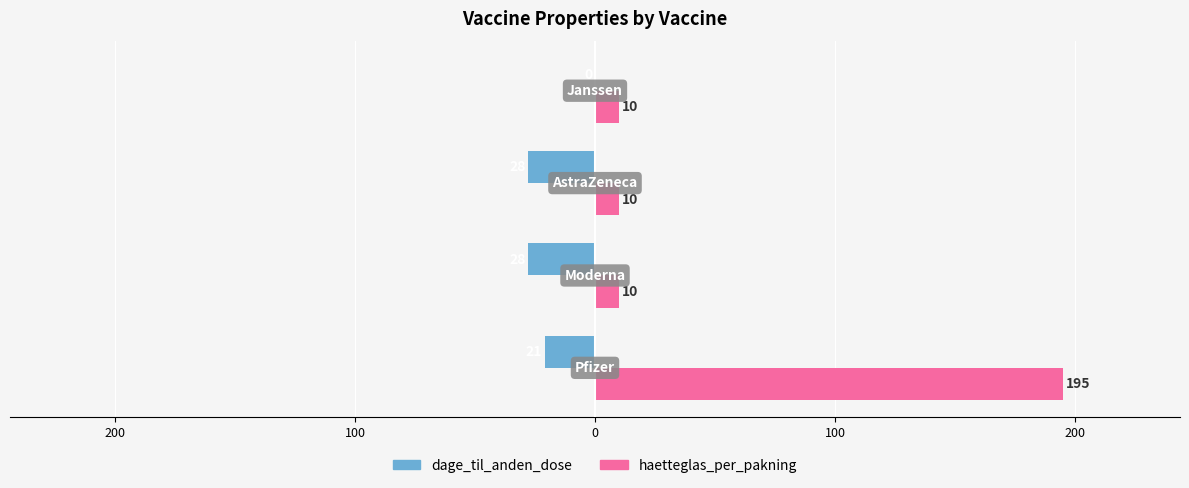

What are all the series names shown in the legend?

dage_til_anden_dose, haetteglas_per_pakning